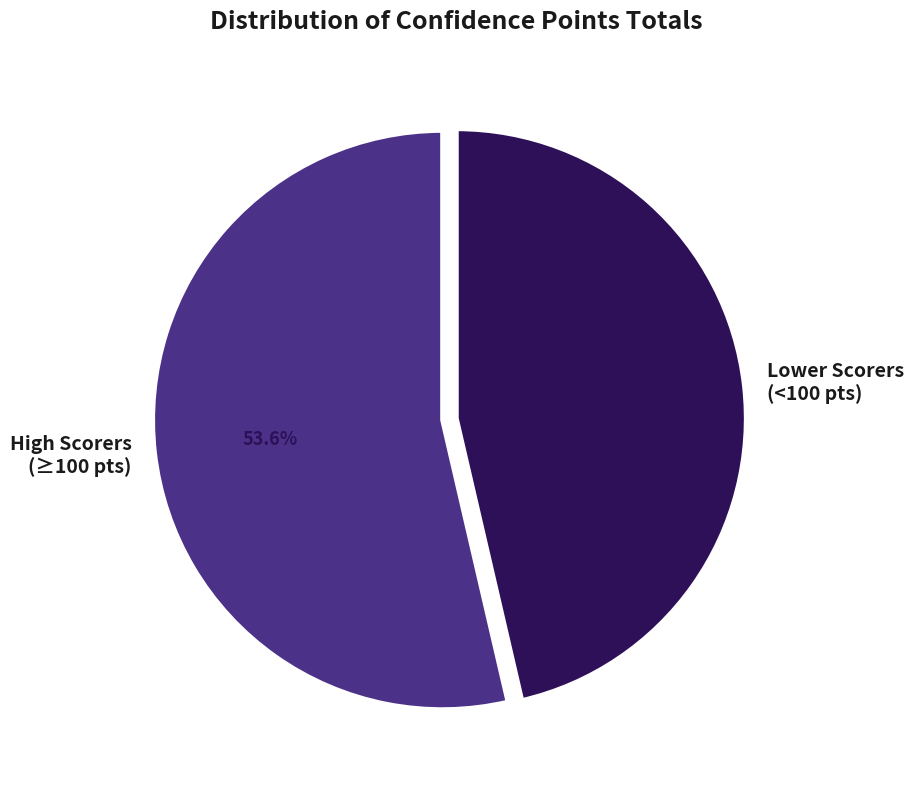

Count the number of slices in the pie.

2